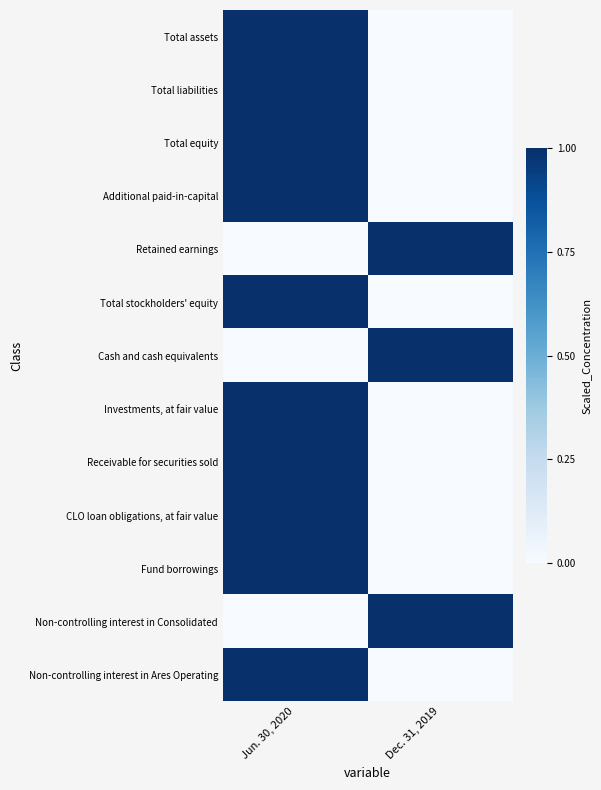

Reading right to left, what are all the values shown in this chart?

Total assets: Dec. 31, 2019=0	Jun. 30, 2020=1
Total liabilities: Dec. 31, 2019=0	Jun. 30, 2020=1
Total equity: Dec. 31, 2019=0	Jun. 30, 2020=1
Additional paid-in-capital: Dec. 31, 2019=0	Jun. 30, 2020=1
Retained earnings: Dec. 31, 2019=1	Jun. 30, 2020=0
Total stockholders' equity: Dec. 31, 2019=0	Jun. 30, 2020=1
Cash and cash equivalents: Dec. 31, 2019=1	Jun. 30, 2020=0
Investments, at fair value: Dec. 31, 2019=0	Jun. 30, 2020=1
Receivable for securities sold: Dec. 31, 2019=0	Jun. 30, 2020=1
CLO loan obligations, at fair value: Dec. 31, 2019=0	Jun. 30, 2020=1
Fund borrowings: Dec. 31, 2019=0	Jun. 30, 2020=1
Non-controlling interest in Consolidated: Dec. 31, 2019=1	Jun. 30, 2020=0
Non-controlling interest in Ares Operating: Dec. 31, 2019=0	Jun. 30, 2020=1